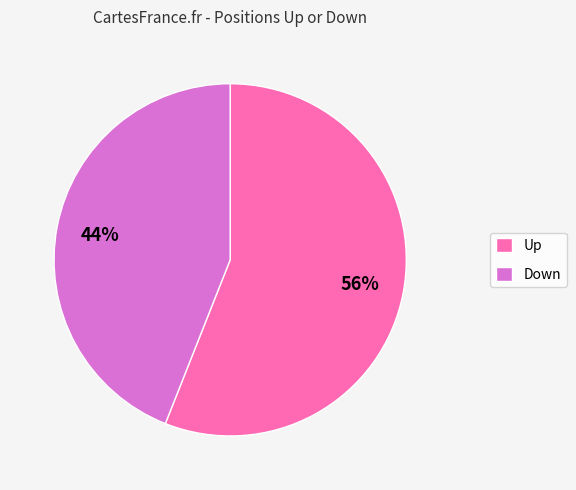

Does any single category account for the majority?

Yes